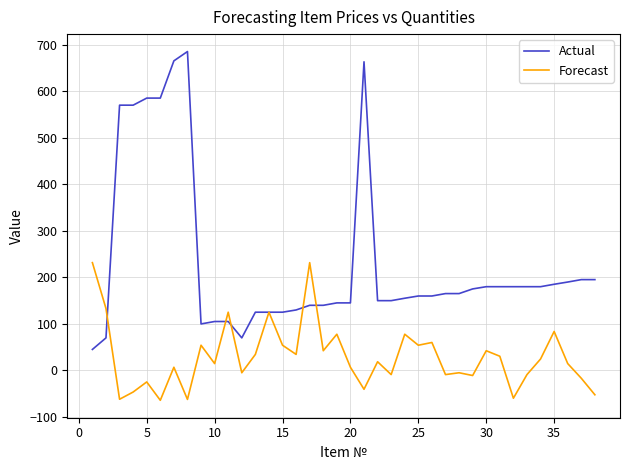

Which series has the widest spread of values?

Actual